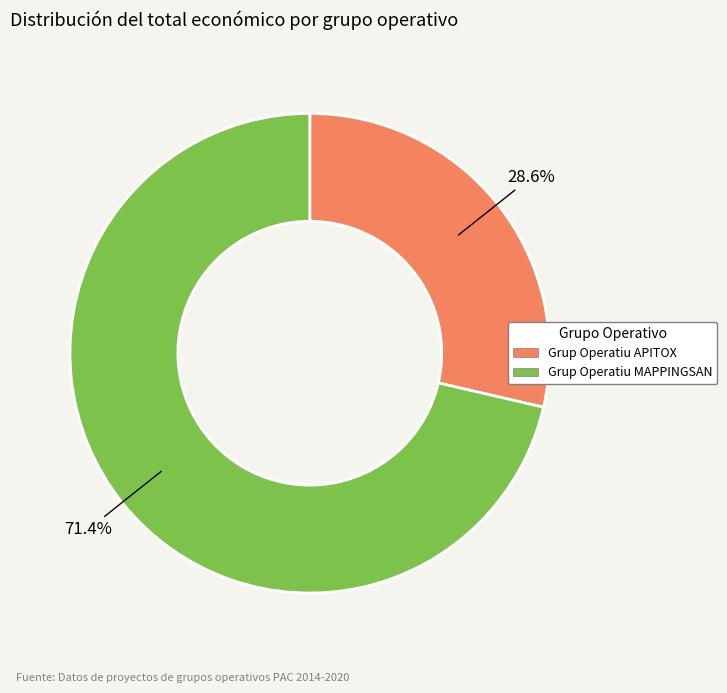

Which slice is the largest?

Grup Operatiu MAPPINGSAN